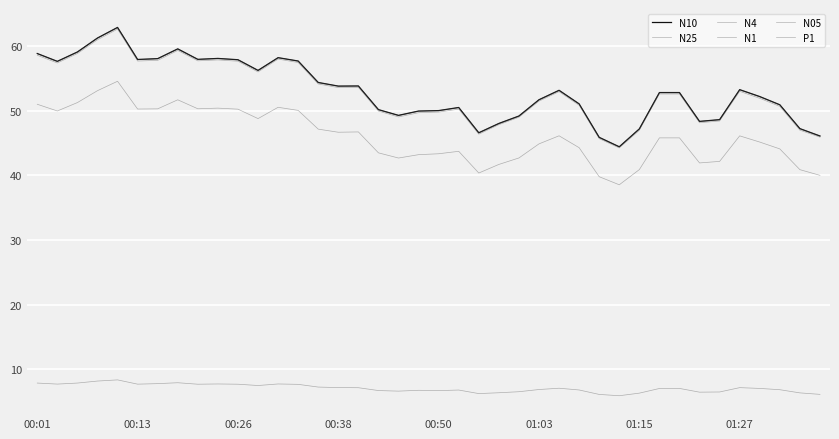

What is the average value of the N1 series?

52.8